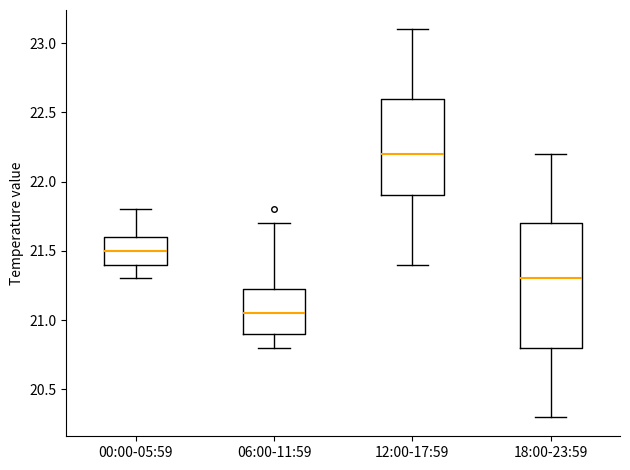

Reading left to right, read every box against the y-axis: the position of its median line, the range the box covers, and the ends of its whiskers. The values are not printed on the chart, so give them approximately, as read against the axis.

00:00-05:59: median 21.50, box 21.40 to 21.60, whiskers 21.30 to 21.80
06:00-11:59: median 21.05, box 20.90 to 21.25, whiskers 20.80 to 21.70
12:00-17:59: median 22.20, box 21.90 to 22.60, whiskers 21.40 to 23.10
18:00-23:59: median 21.30, box 20.80 to 21.70, whiskers 20.30 to 22.20